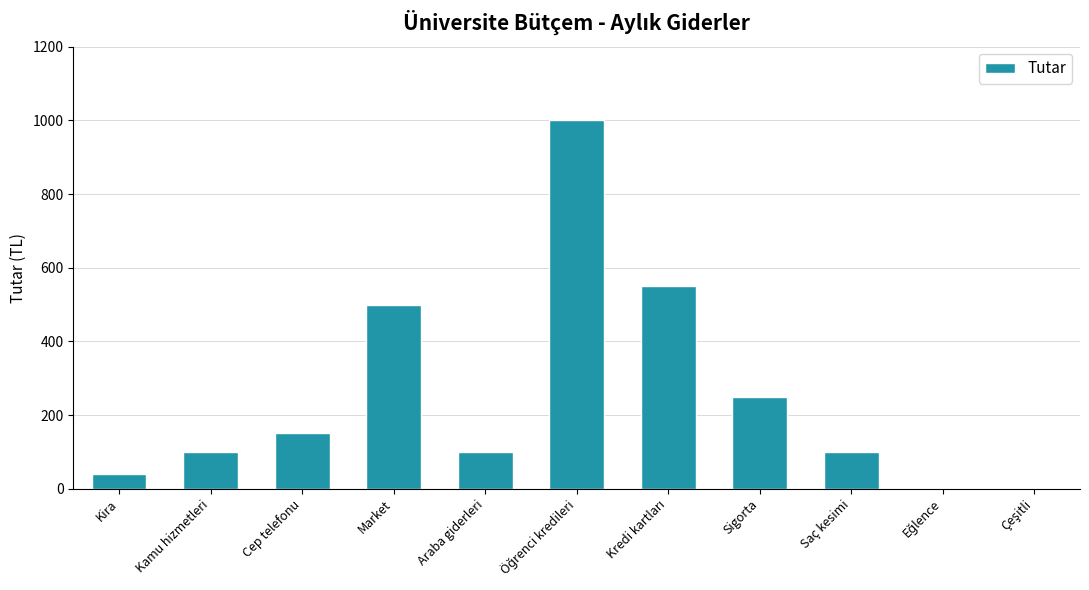

What is the sum of the values at Araba giderleri and Sigorta?

350